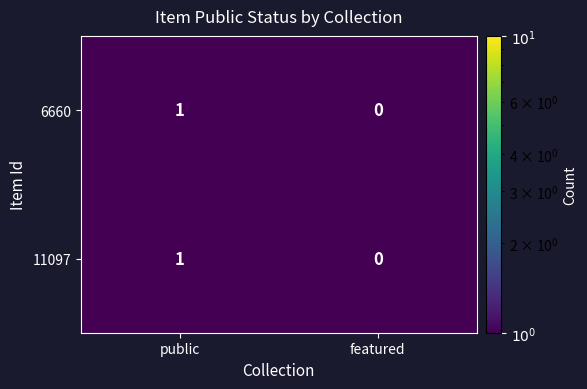

At which label is 6660 closest to 0?

featured